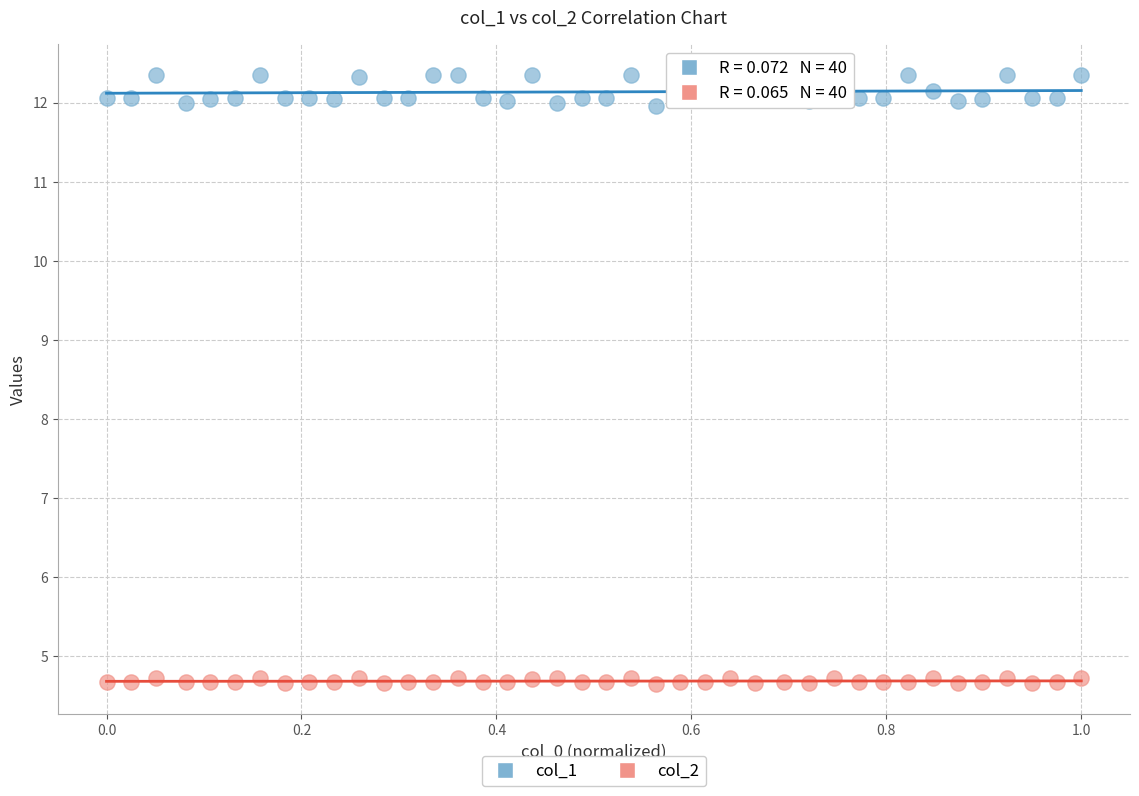

Which series has the widest spread of Y values?

col_1